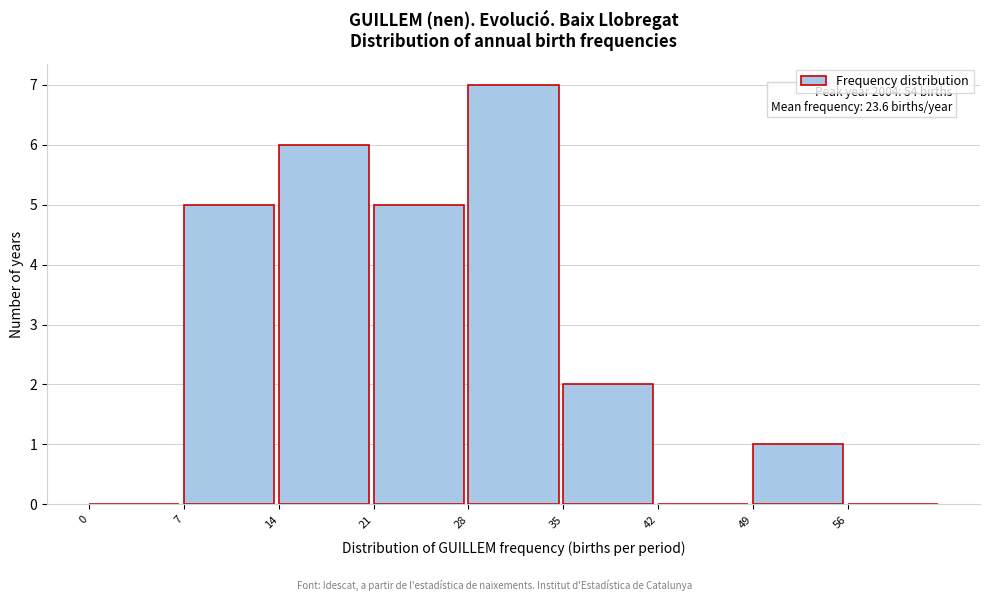

Over which range of the x-axis is the bar tallest?

28 to 35